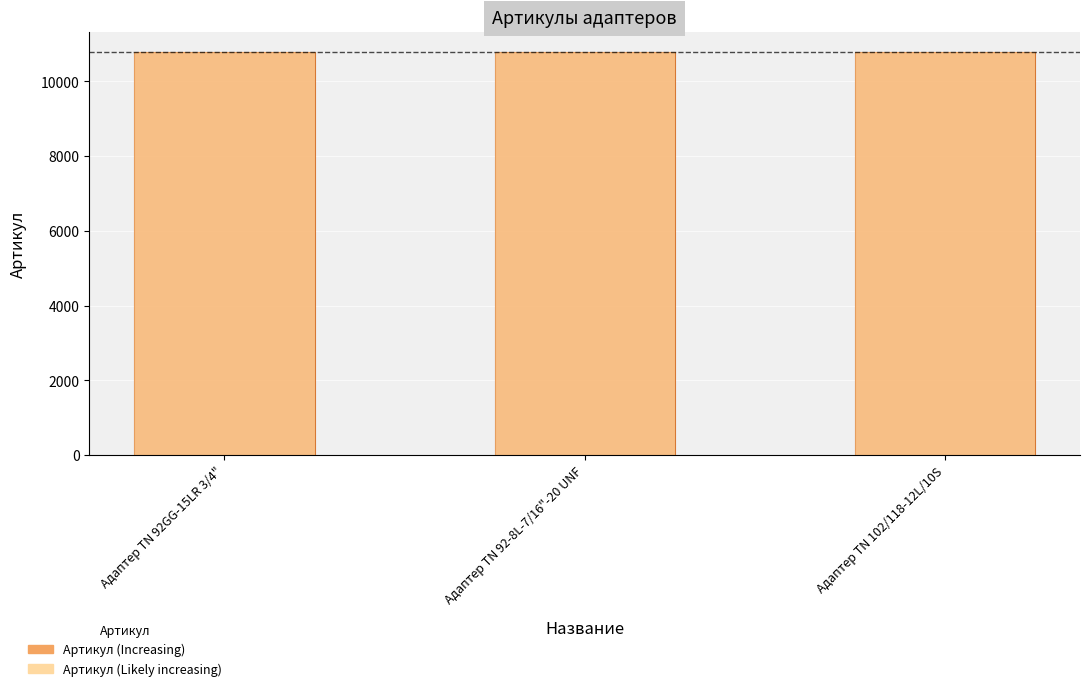

What is the maximum value shown in the chart?

10795